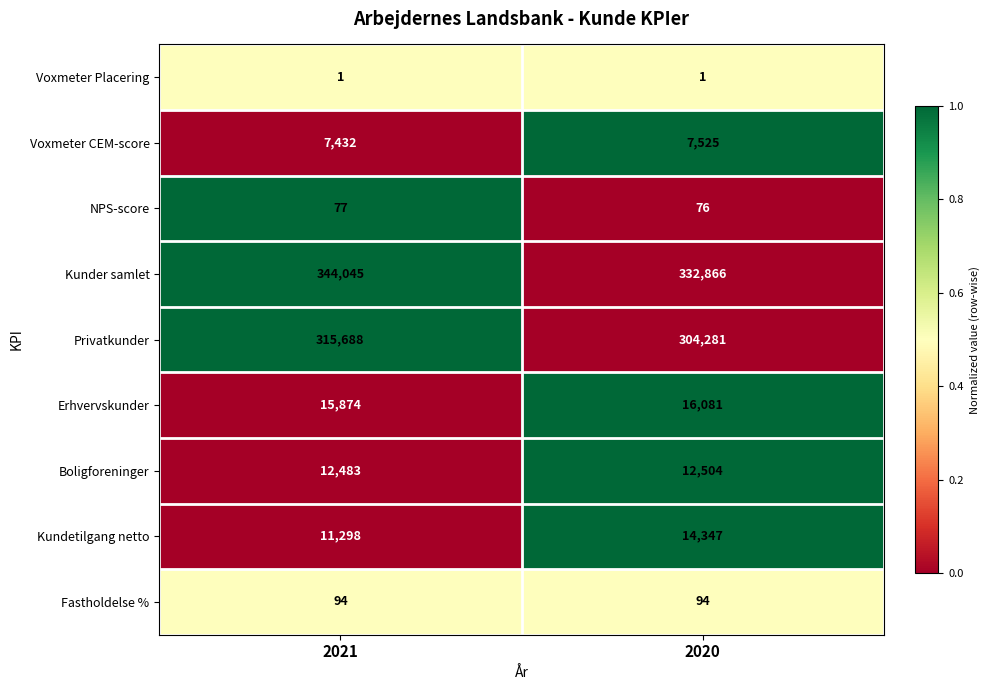

Reading right to left, what are all the values shown in this chart?

Voxmeter Placering: 2020=1	2021=1
Voxmeter CEM-score: 2020=7525	2021=7432
NPS-score: 2020=76	2021=77
Kunder samlet: 2020=332866	2021=344045
Privatkunder: 2020=304281	2021=315688
Erhvervskunder: 2020=16081	2021=15874
Boligforeninger: 2020=12504	2021=12483
Kundetilgang netto: 2020=14347	2021=11298
Fastholdelse %: 2020=94	2021=94